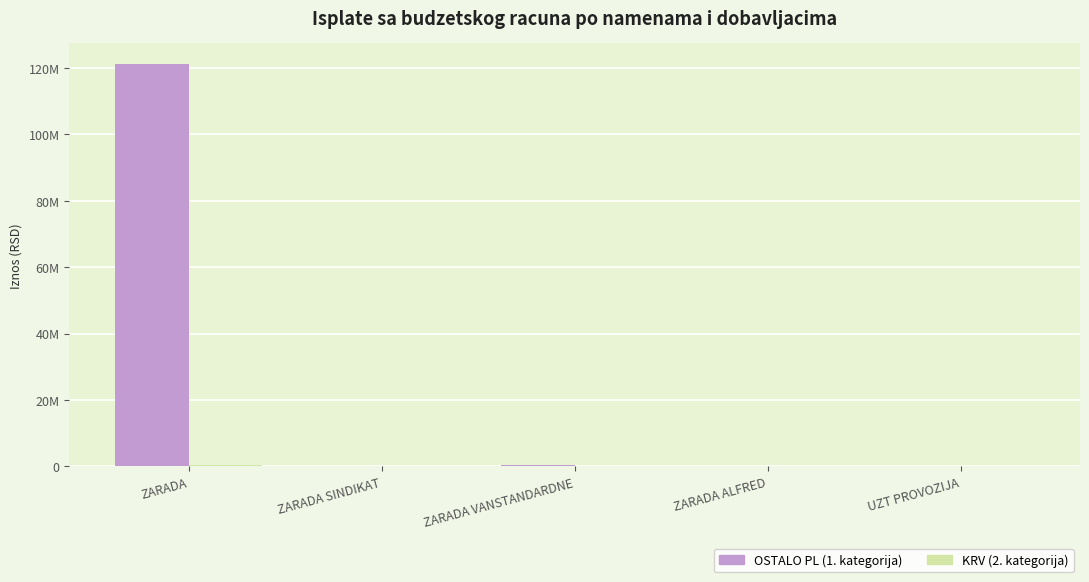

Are the bars horizontal?

No